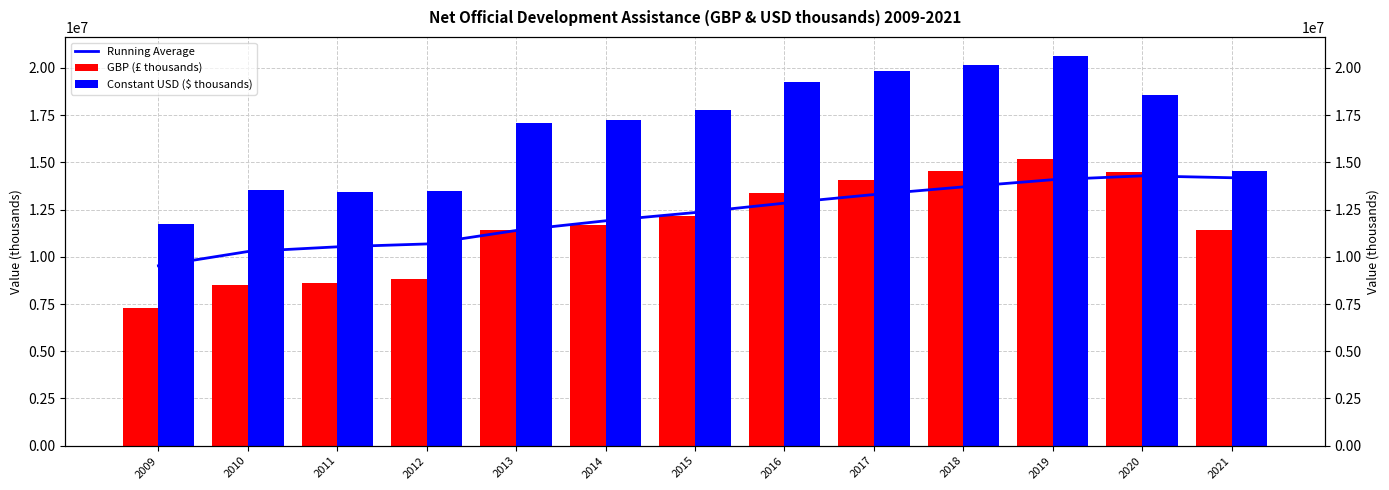

Rank the series at 2011 from lowest to highest value.

GBP (£ thousands), Running Average, Constant USD ($ thousands)